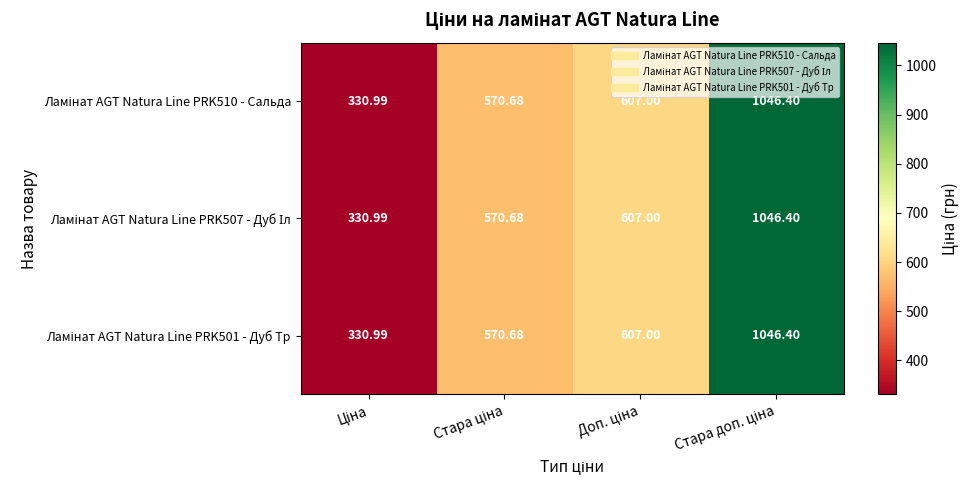

At how many categories does at least one series exceed 795?

1